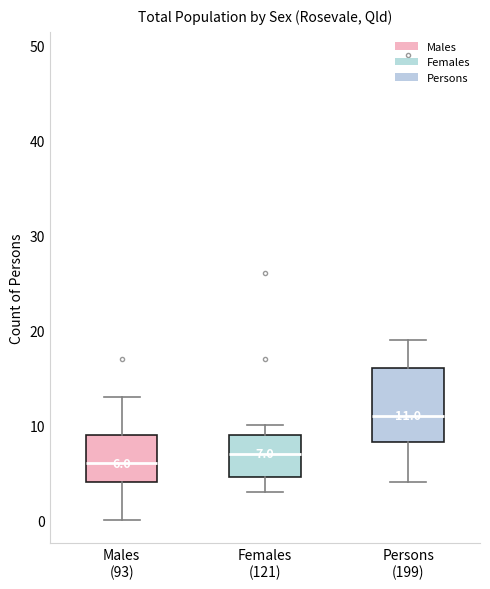

Comparing the boxes themselves (not the whiskers), which one is the tallest?

Persons (199)